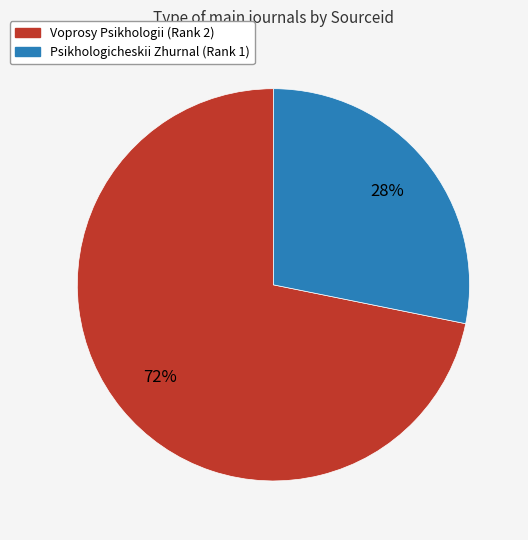

What is the largest slice in the pie chart?

Voprosy Psikhologii (Rank 2)